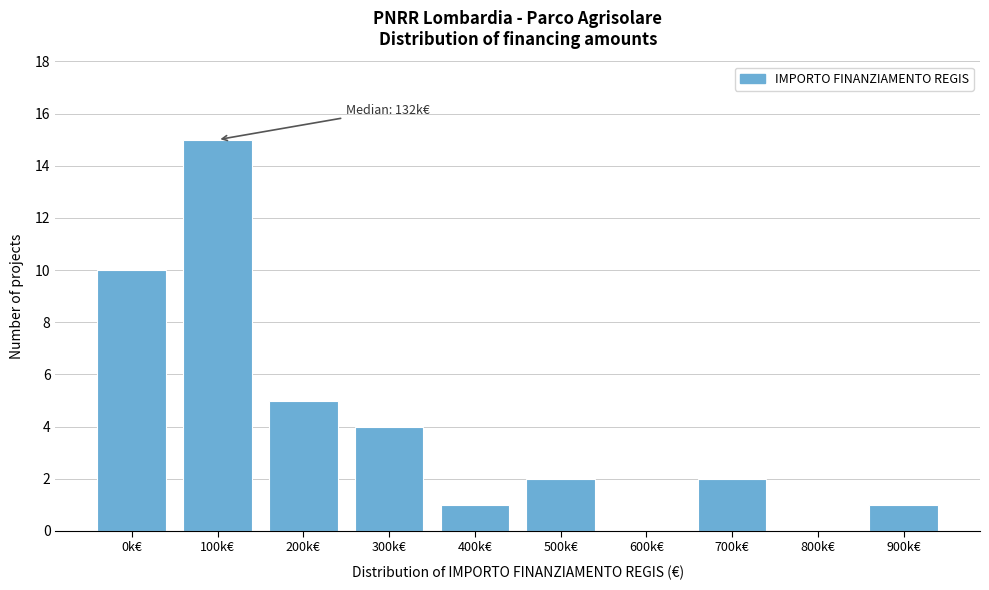

Reading left to right, what are all the values shown in this chart?

0k€=10	100k€=15	200k€=5	300k€=4	400k€=1	500k€=2	600k€=0	700k€=2	800k€=0	900k€=1